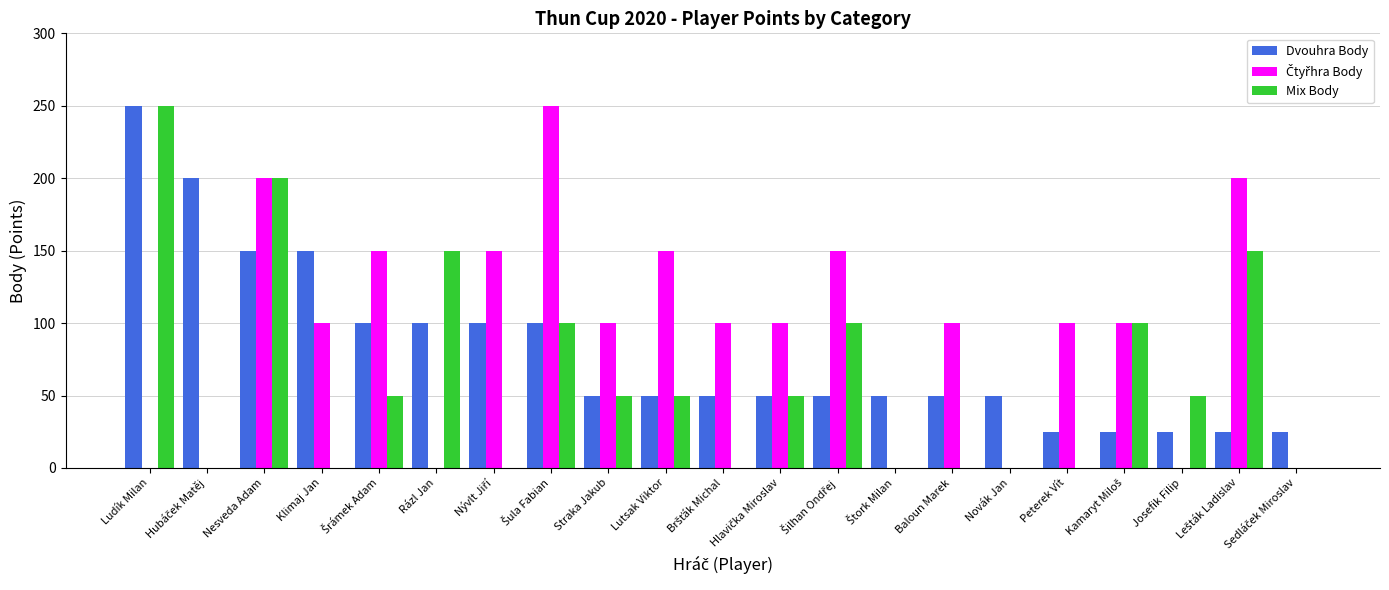

What is the sum of all Dvouhra Body values?

1675